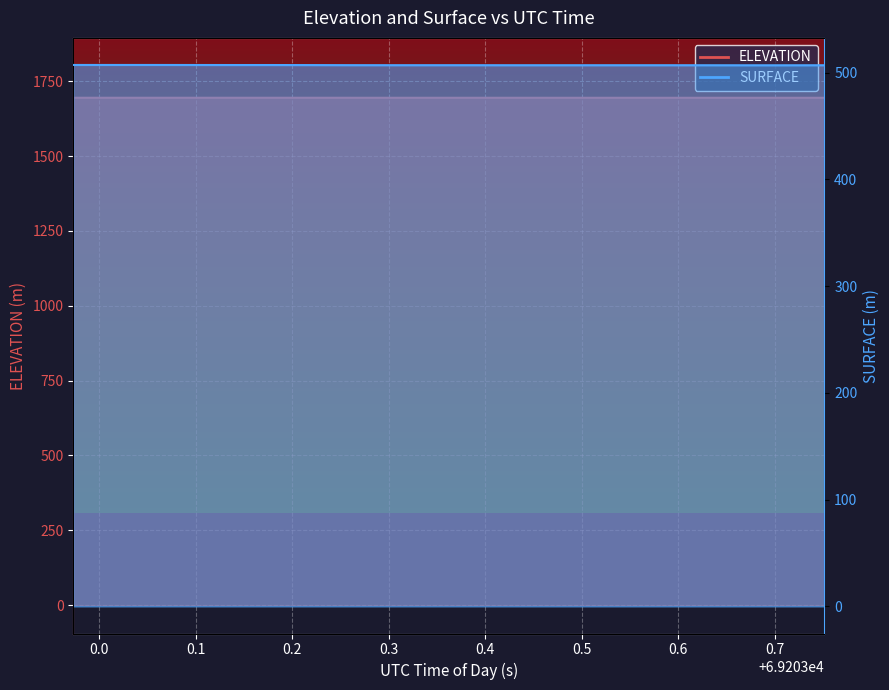

What is the sum of the SURFACE values at 69203.7106 and 69203.5058?

1013.8